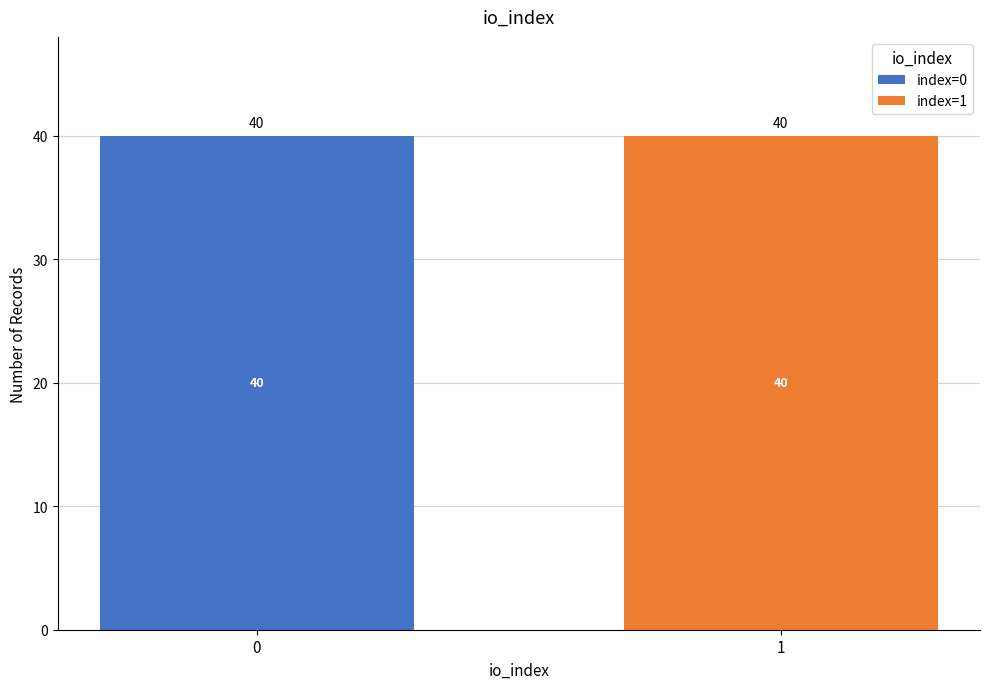

Reading right to left, what are the values for index=0?

1=0	0=40